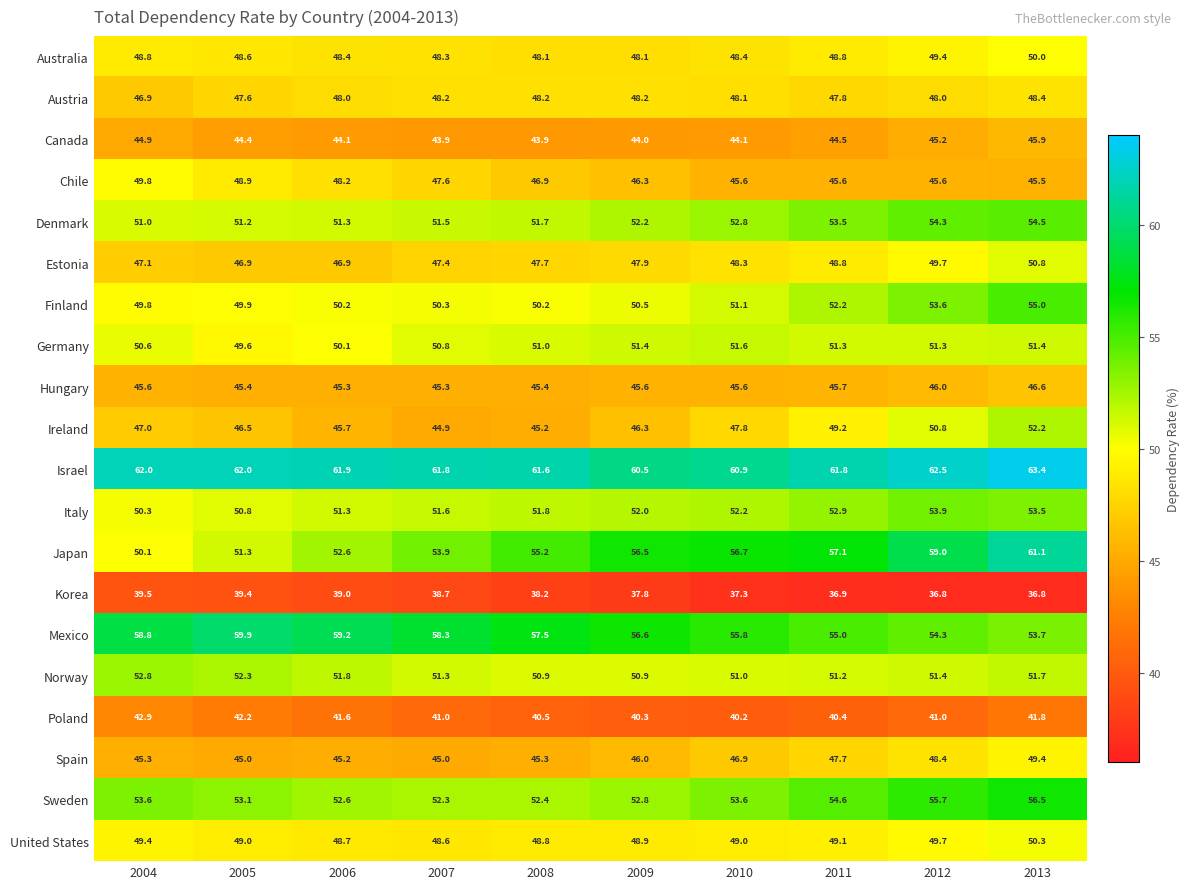

What is the greatest value displayed?

63.4